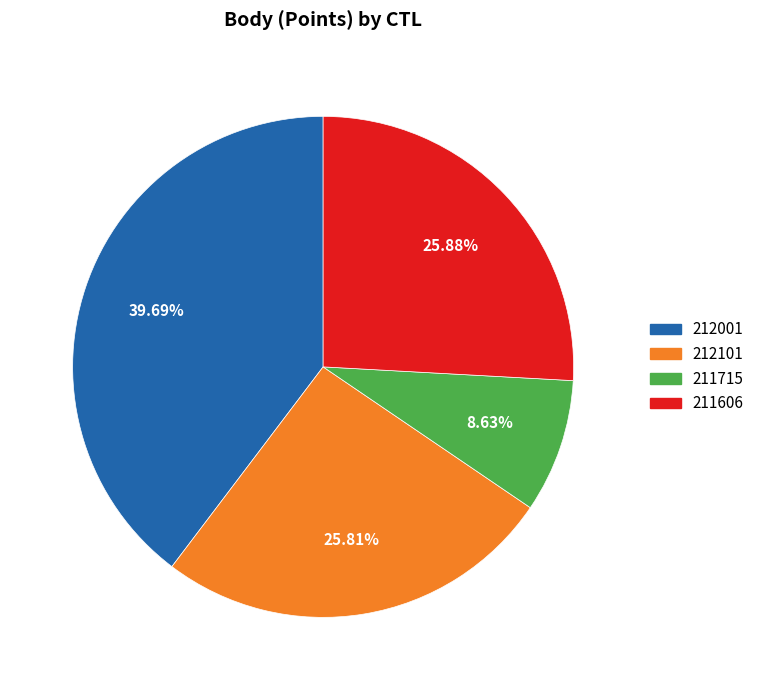

Which has a higher value, 211715 or 212101?

212101